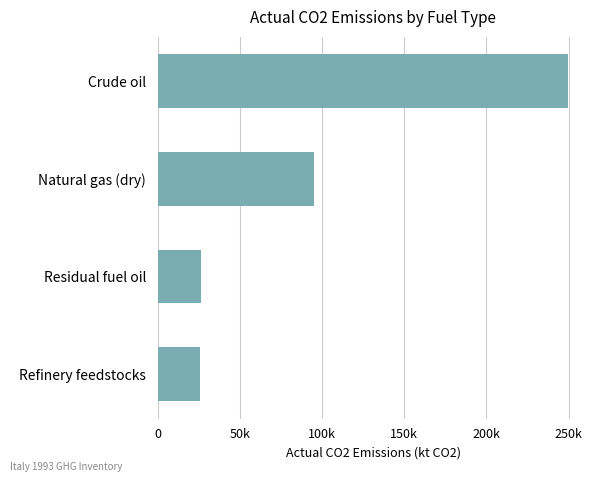

Where is the data nearest to the value 137886?

Natural gas (dry)